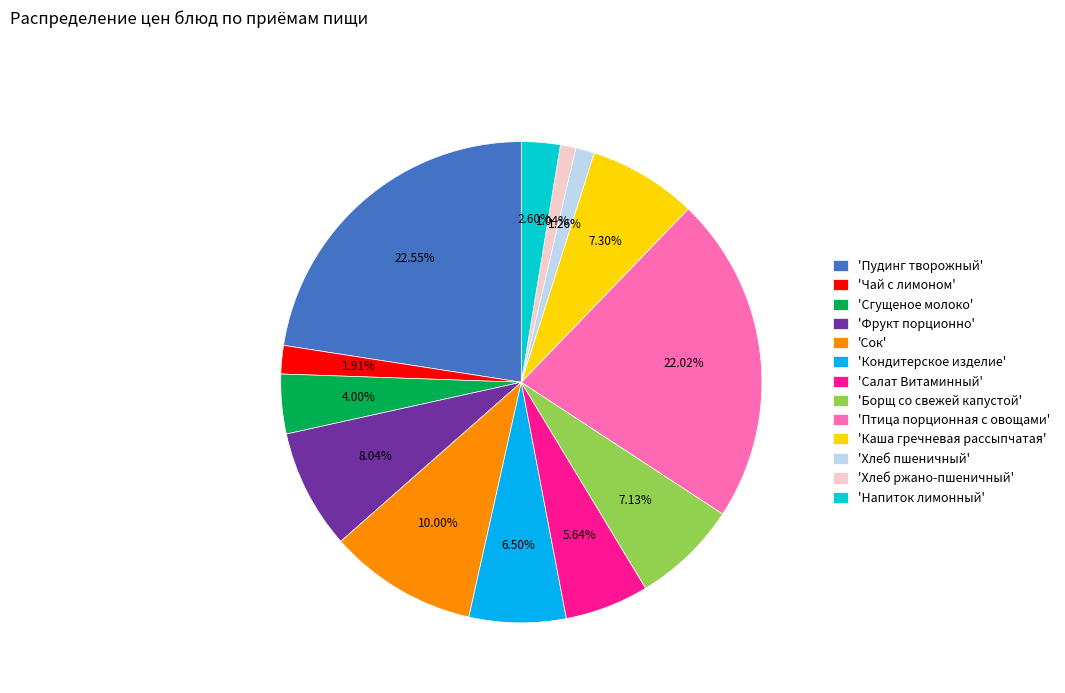

Which category has the biggest portion of the pie?

'Пудинг творожный'